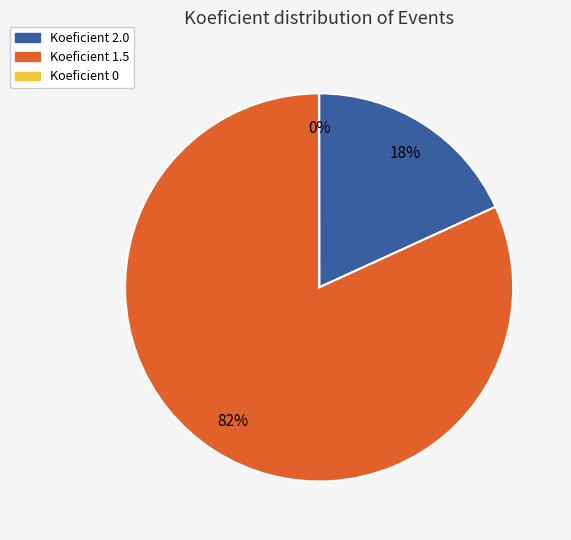

To the nearest percent, what portion does Koeficient 2.0 represent?

18%